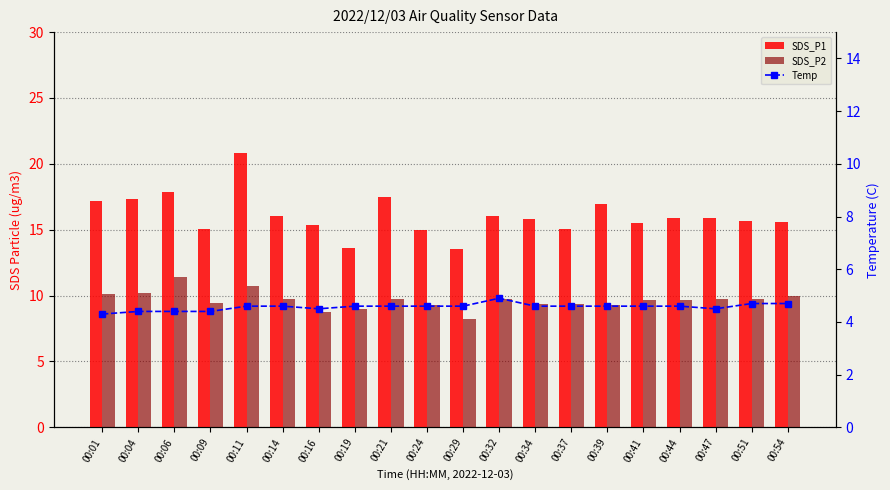

What is the difference between the maximum and second lowest values in the SDS_P1 series?

7.2